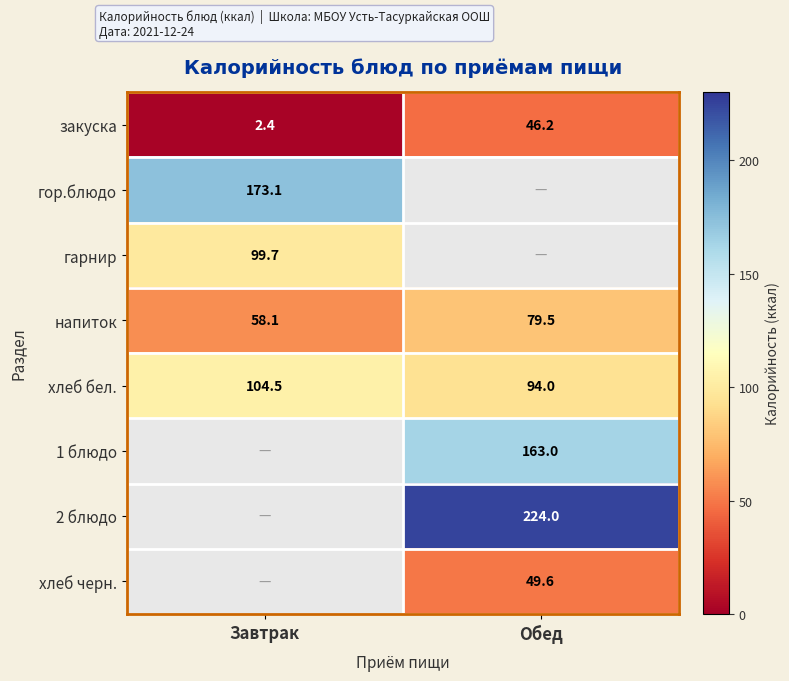

Where is напиток nearest to the value 68?

Завтрак